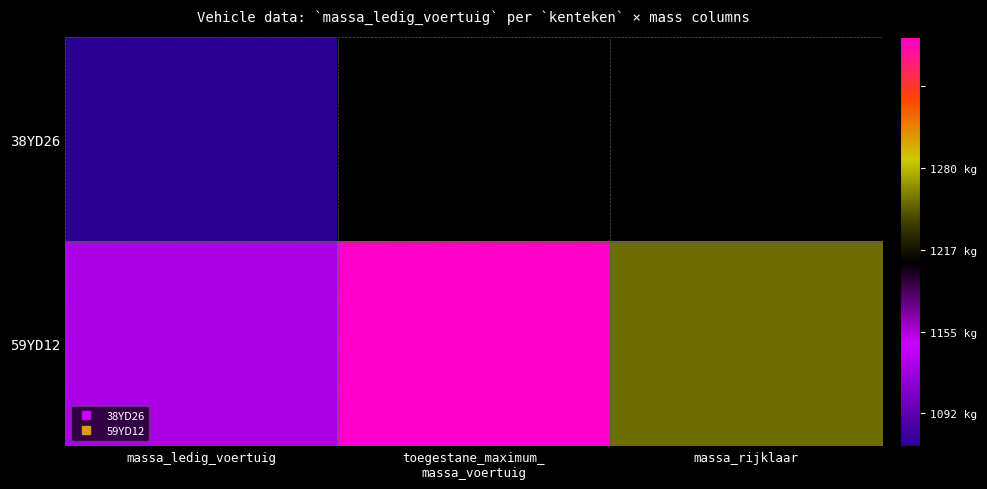

List the labels in order of 59YD12 value, smallest first.

massa_ledig_voertuig, massa_rijklaar, toegestane_maximum_ massa_voertuig